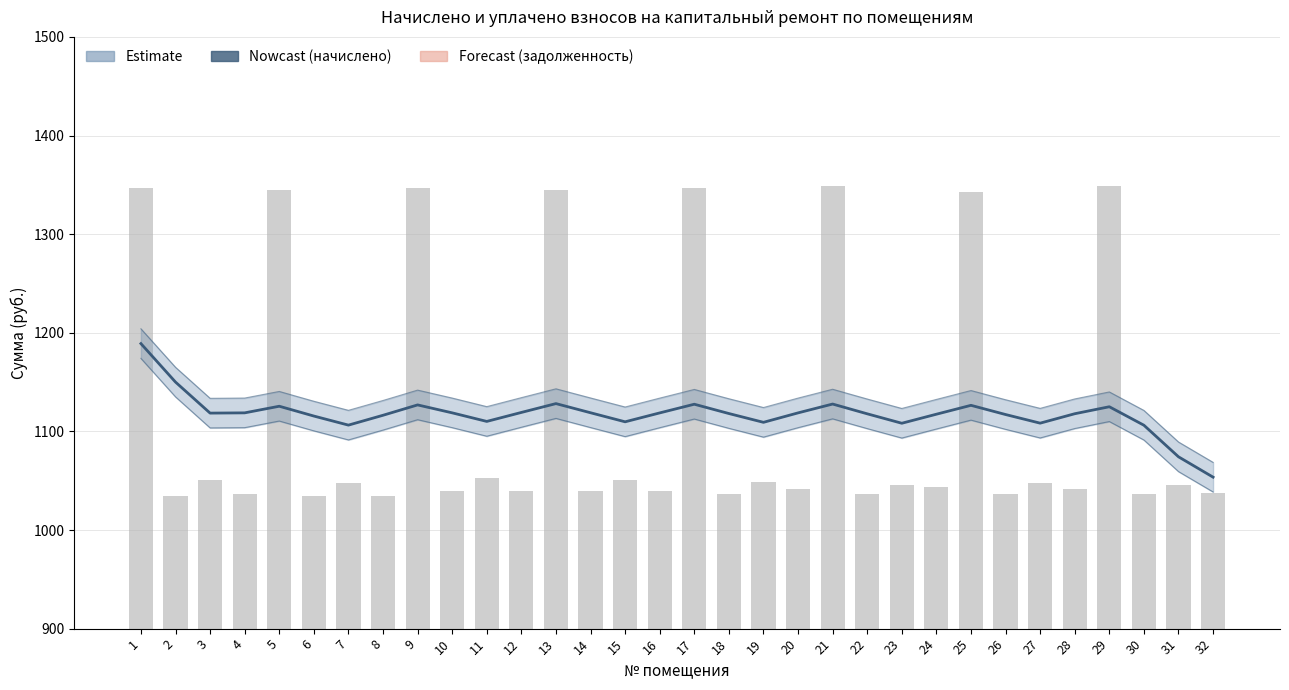

Reading left to right, transcribe all the data shown in this chart.

начислено (сглаженное): 1189.0	1150.0	1118.5	1118.8	1125.5	1115.5	1106.4	1116.3	1126.8	1118.8	1110.1	1119.2	1128.2	1118.9	1109.7	1118.7	1127.5	1118.1	1109.2	1118.8	1127.7	1117.8	1108.2	1117.4	1126.4	1117.1	1108.3	1117.9	1125.0	1106.2	1074.2	1053.6
начислено (значение): 1346.6	1034.2	1050.9	1036.0	1344.8	1034.2	1047.2	1034.2	1346.6	1039.7	1052.8	1039.7	1344.8	1039.7	1050.9	1039.7	1346.6	1036.0	1049.0	1041.6	1348.5	1036.0	1045.3	1043.5	1342.9	1036.0	1047.2	1041.6	1348.5	1036.0	1045.3	1037.9